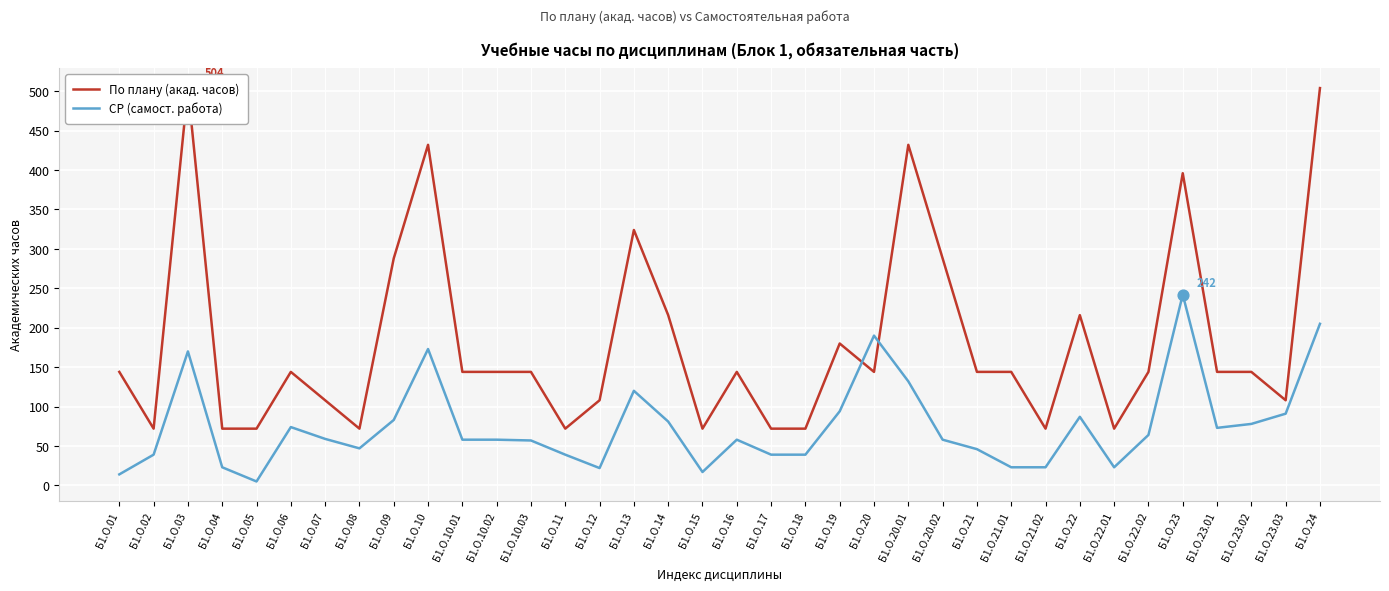

What is the total value across all series at Б1.О.20.02?

346